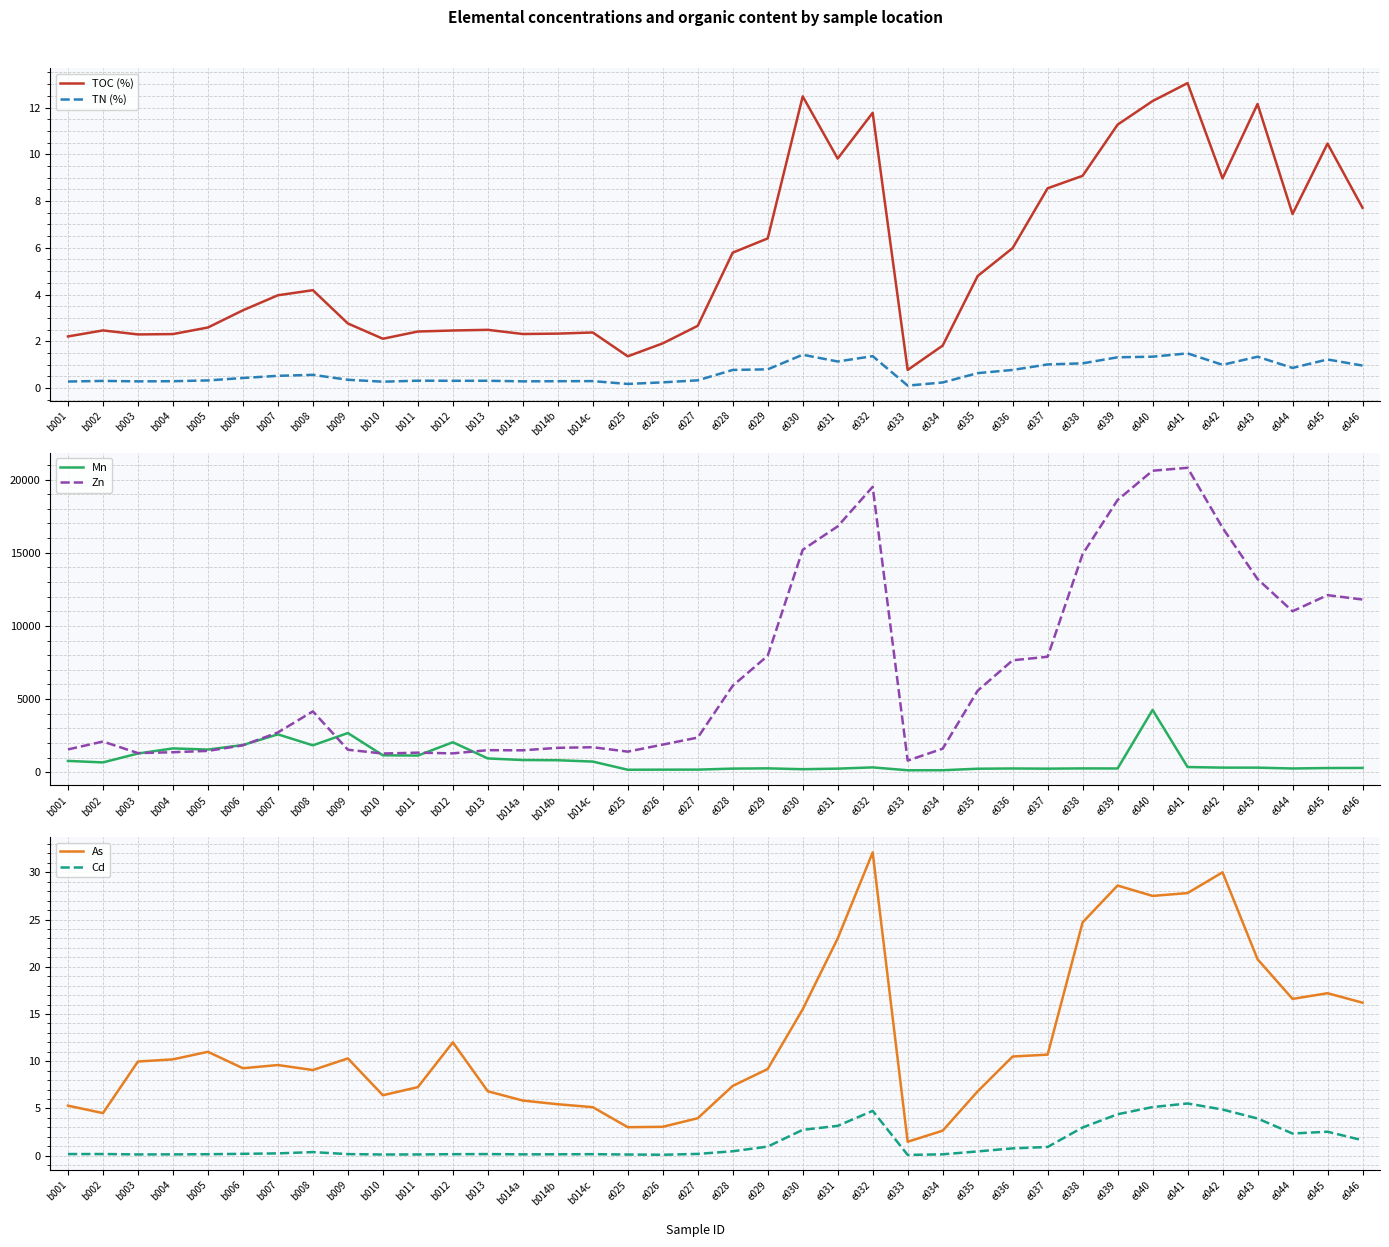

The Mn series shows 73.9 at e025. True or false?

False